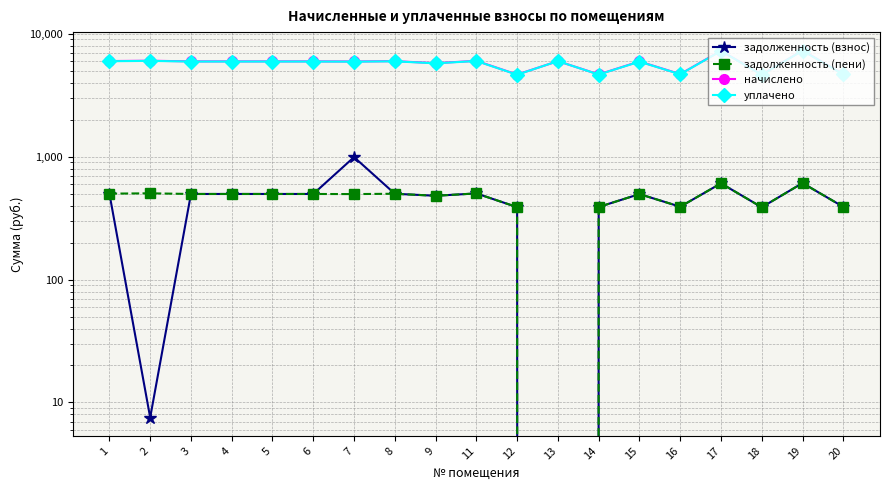

The задолженность (взнос) series shows 500.7 at 1. True or false?

True